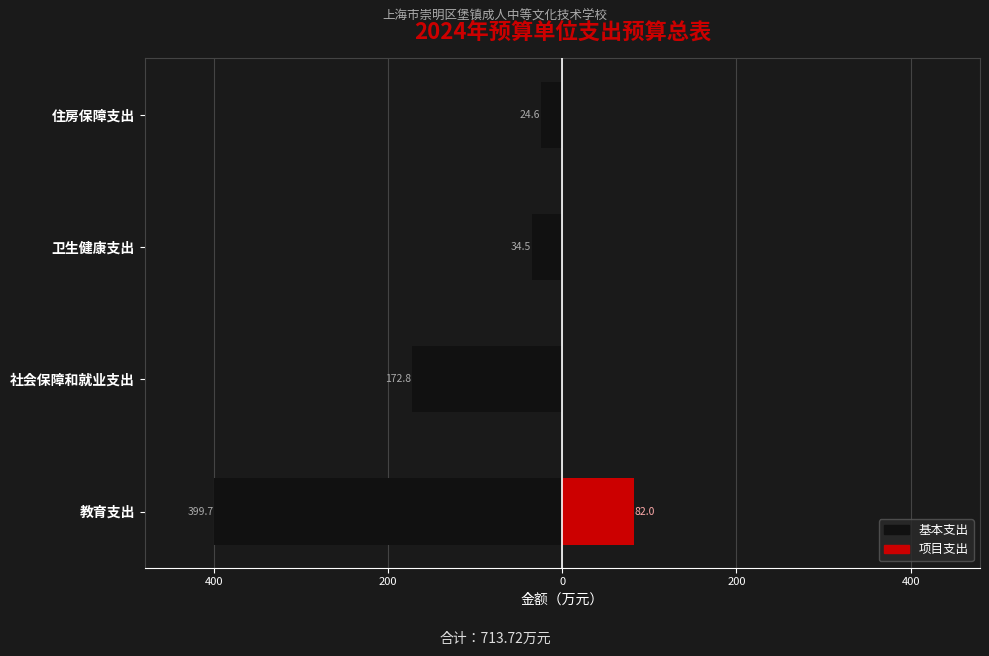

Does the chart contain stacked bars?

No